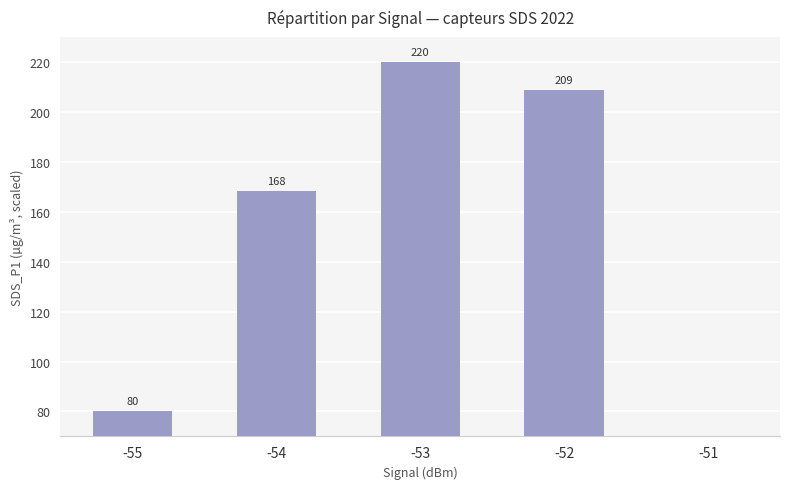

Reading left to right, what are all the values shown in this chart?

80.0	168.5	220.0	209.0	0.0